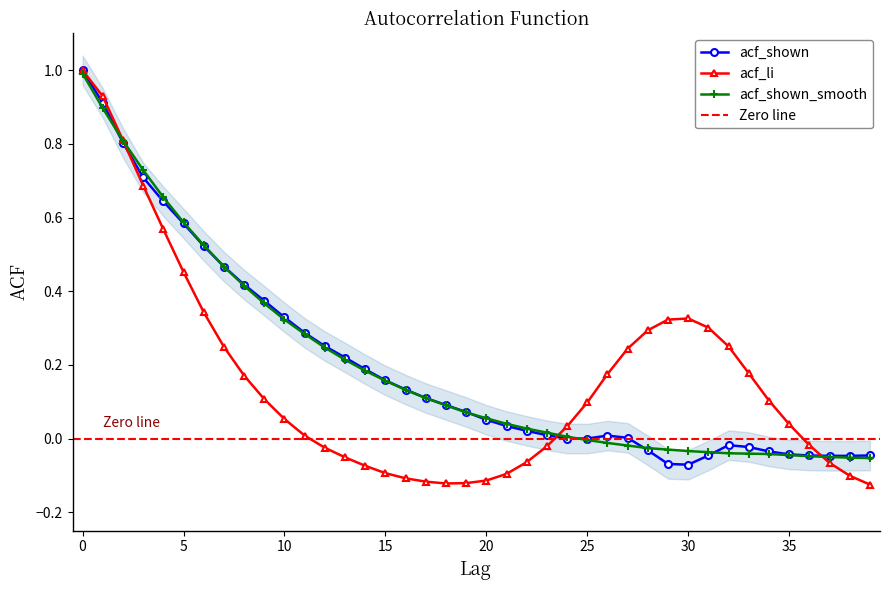

How many series are shown in this chart?

3